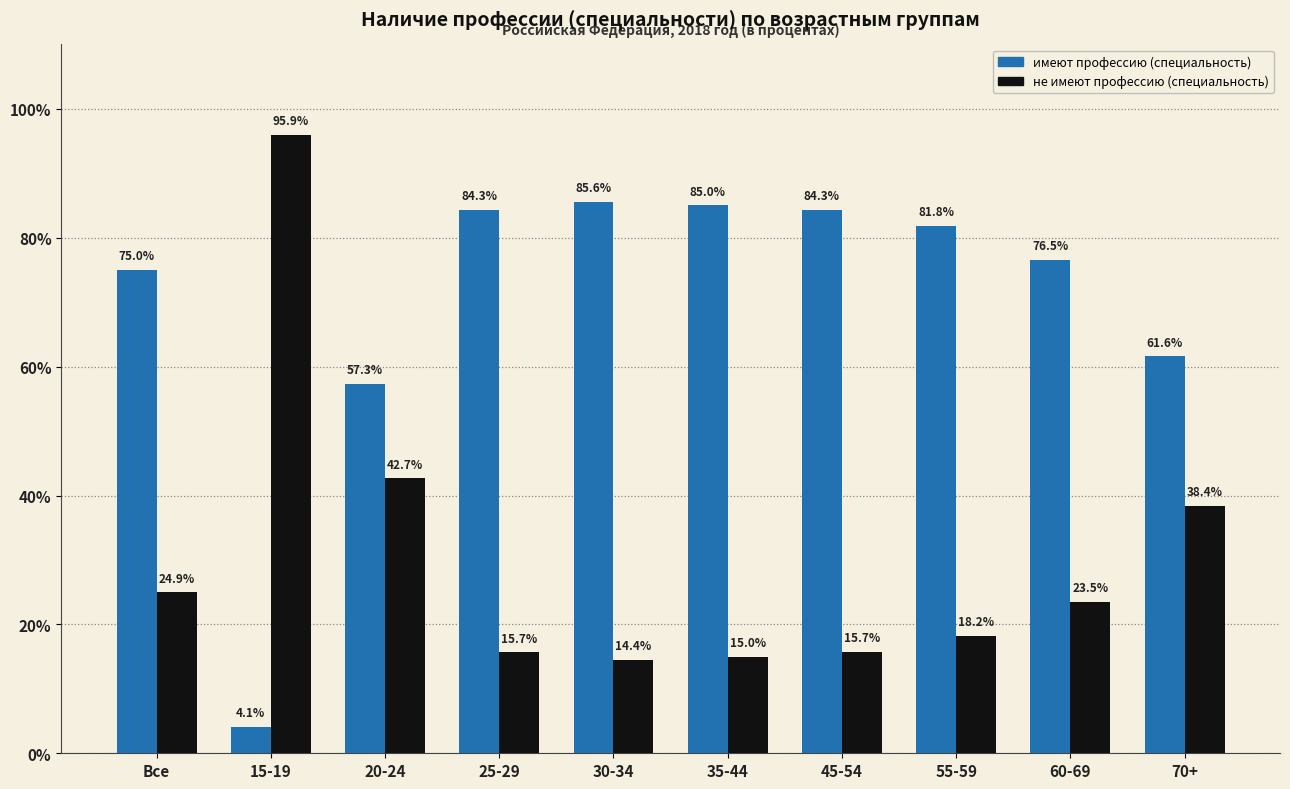

What is the difference between the maximum and minimum values in the не имеют профессию (специальность) series?

81.5